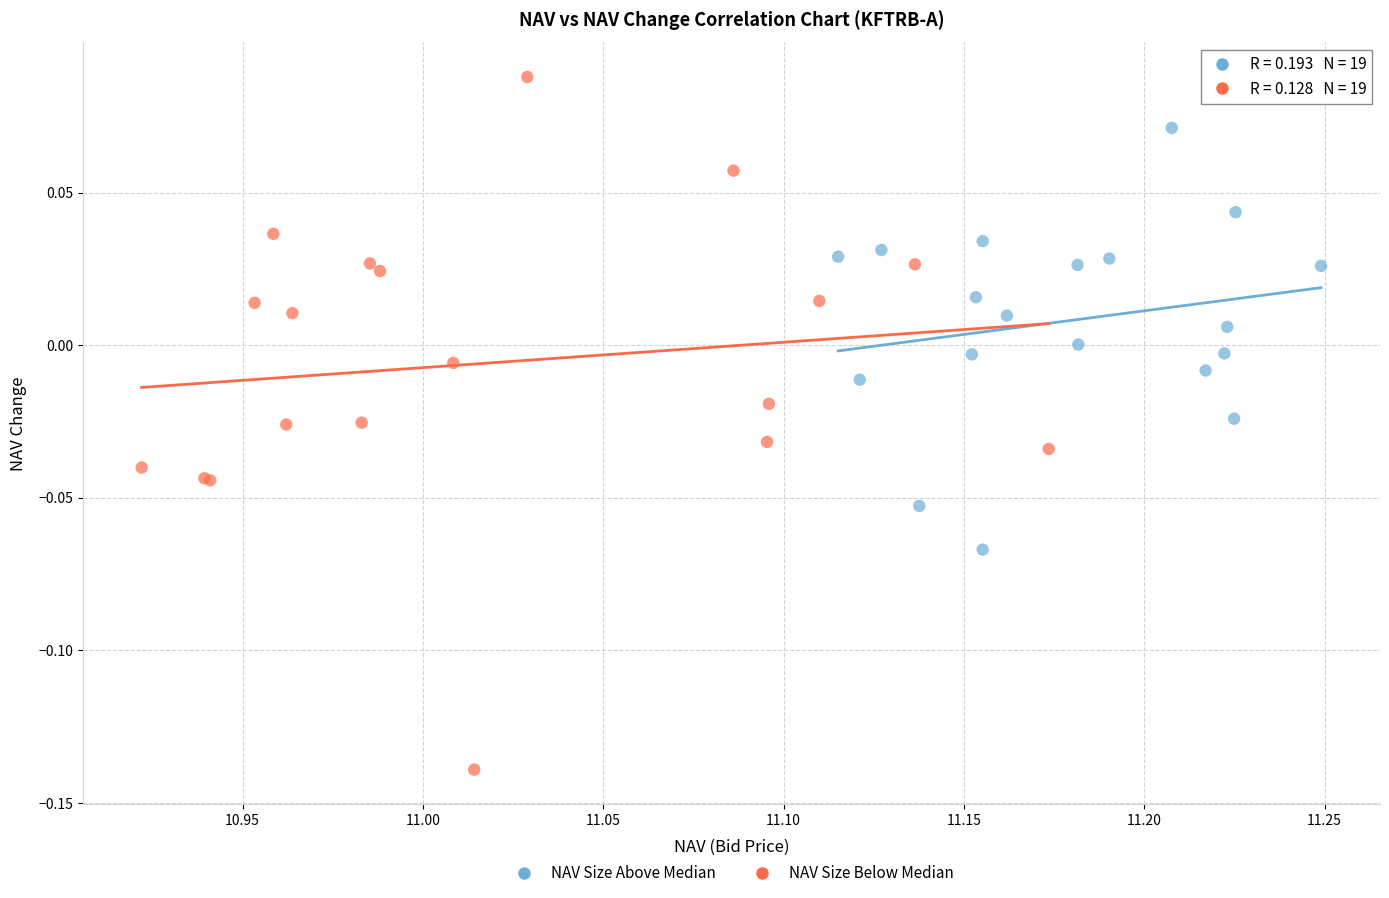

Which series reaches the maximum Y coordinate?

NAV Size Below Median